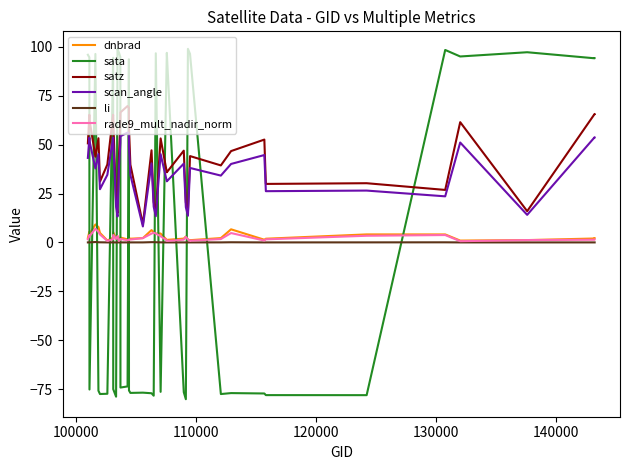

True or false: rade9_mult_nadir_norm and li intersect in this chart.

False